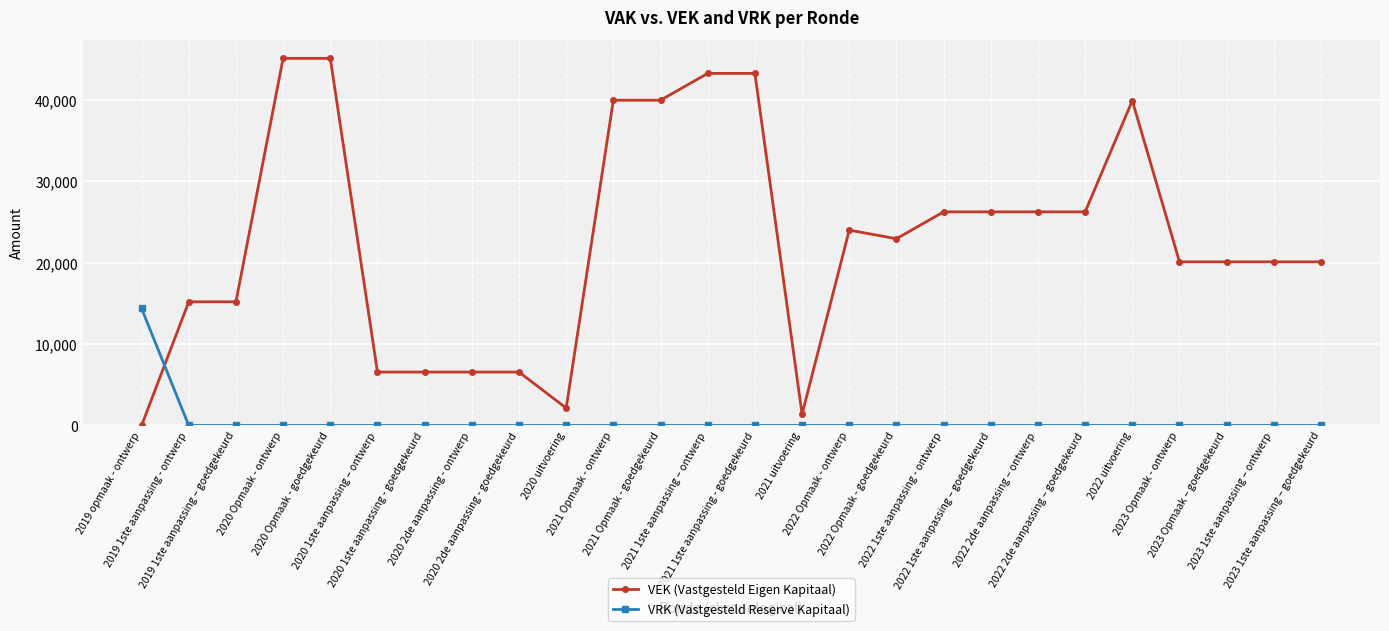

What is the difference between the maximum and second lowest values in the VEK (Vastgesteld Eigen Kapitaal) series?

43716